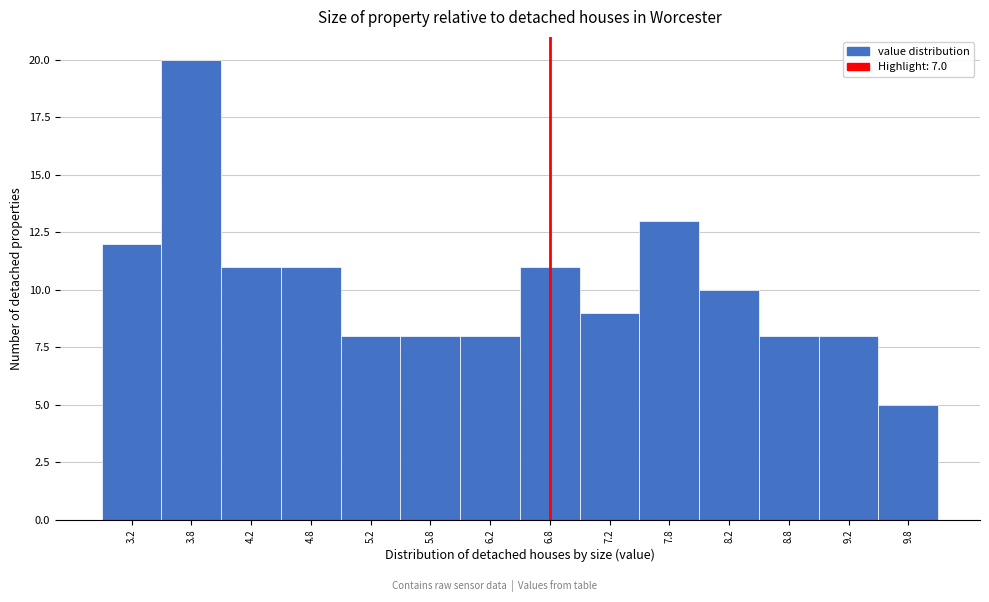

Reading left to right, transcribe all the data shown in this chart.

3.2=12	3.8=20	4.2=11	4.8=11	5.2=8	5.8=8	6.2=8	6.8=11	7.2=9	7.8=13	8.2=10	8.8=8	9.2=8	9.8=5